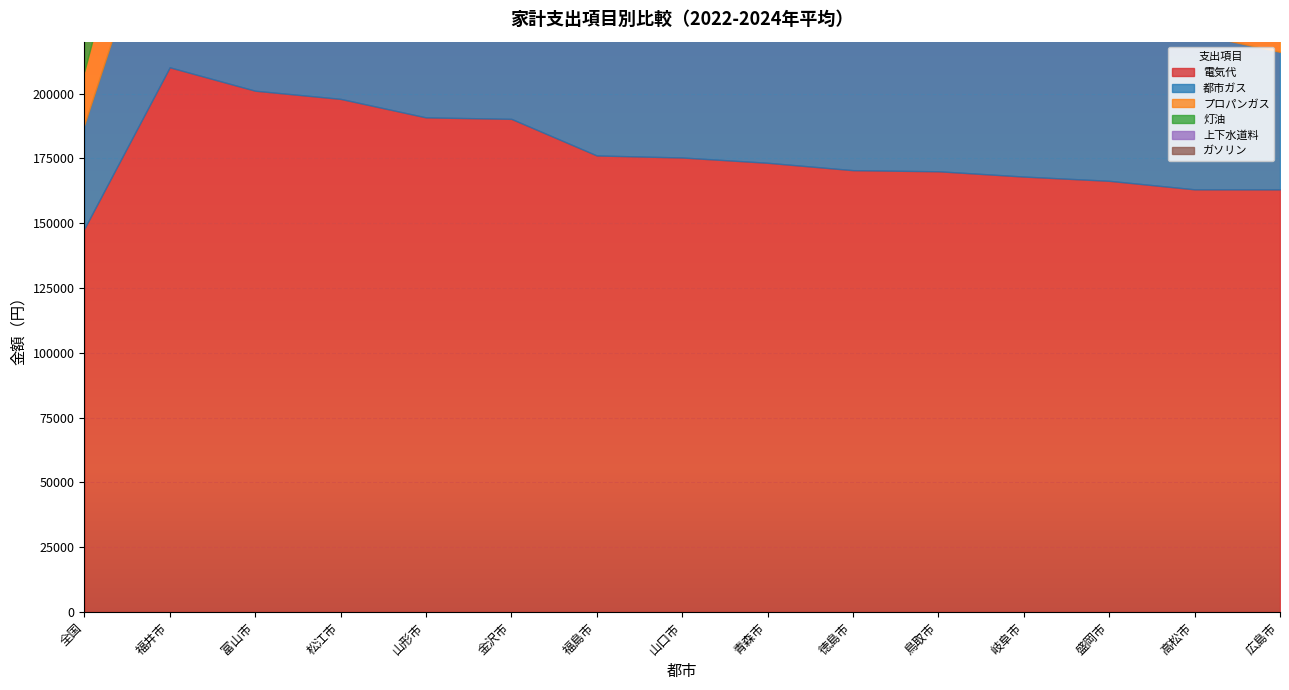

How many data points does each series have?

15